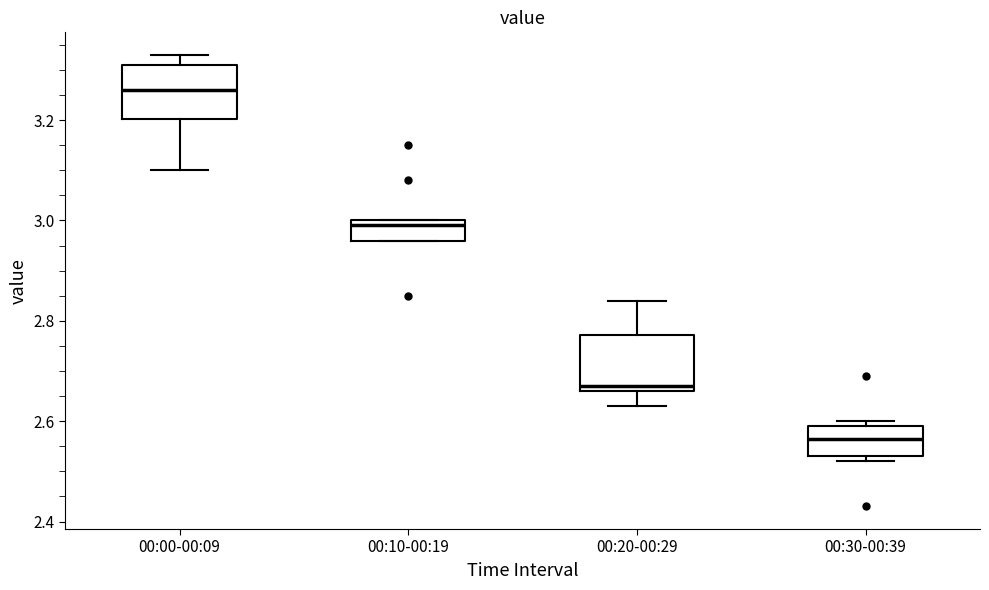

Reading left to right, transcribe this box plot: for each box, give where its median line is, the range the box spans, and where its two whiskers end, as read against the y-axis. The values are not printed on the chart, so give them approximately, as read against the axis.

00:00-00:09: median 3.26, box 3.20 to 3.32, whiskers 3.10 to 3.34
00:10-00:19: median 3.00 (just below the box's upper edge), box 2.96 to 3.00, whiskers 2.96 to 3.00
00:20-00:29: median 2.68, box 2.66 to 2.78, whiskers 2.64 to 2.84
00:30-00:39: median 2.56, box 2.54 to 2.60, whiskers 2.52 to 2.60 (just above the box's upper edge)